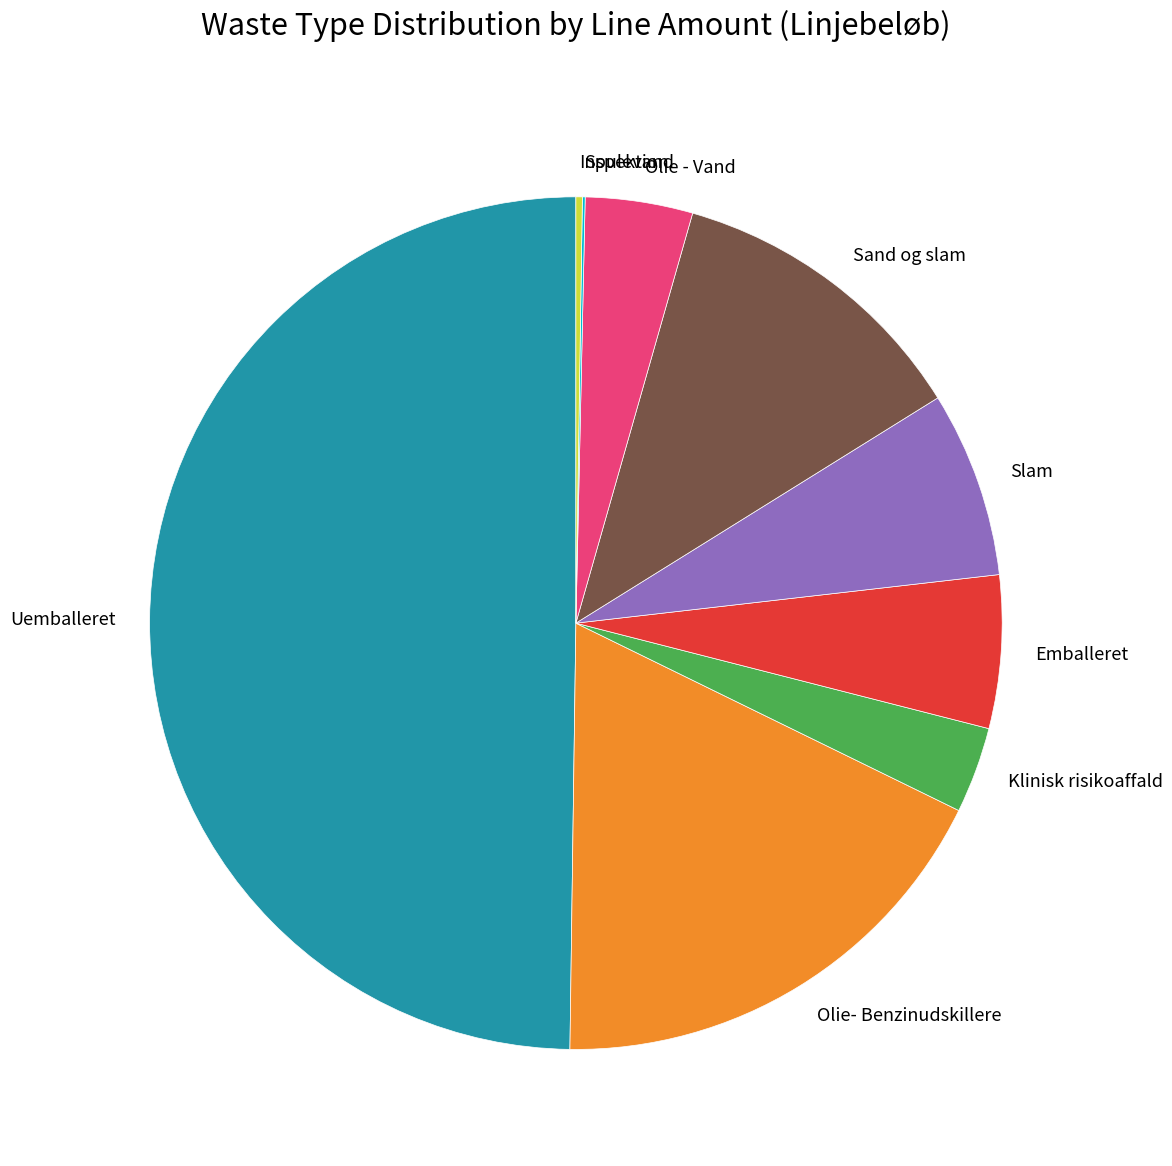

Combined, do Uemballeret and Slam account for over 50%?

Yes